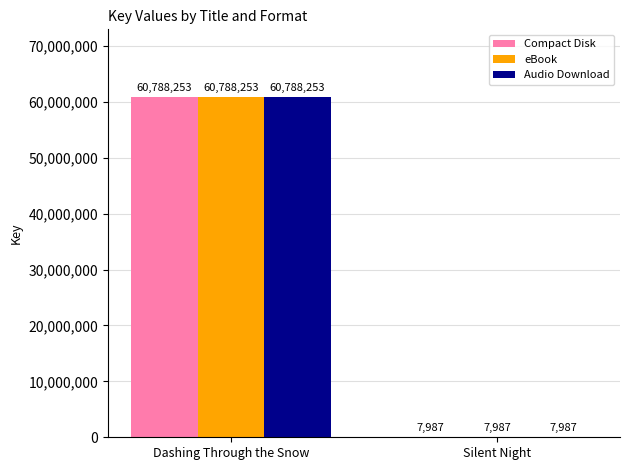

What is the maximum value for Audio Download?

60788253